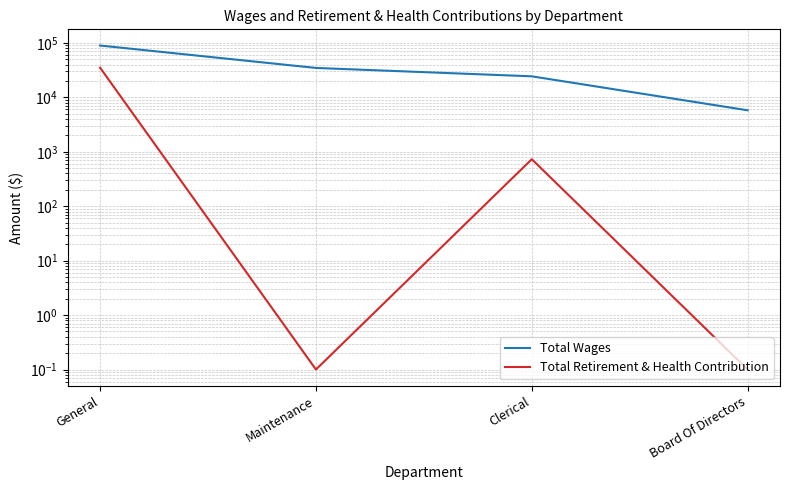

True or false: Total Wages has more than 2 points higher than both neighbors.

False